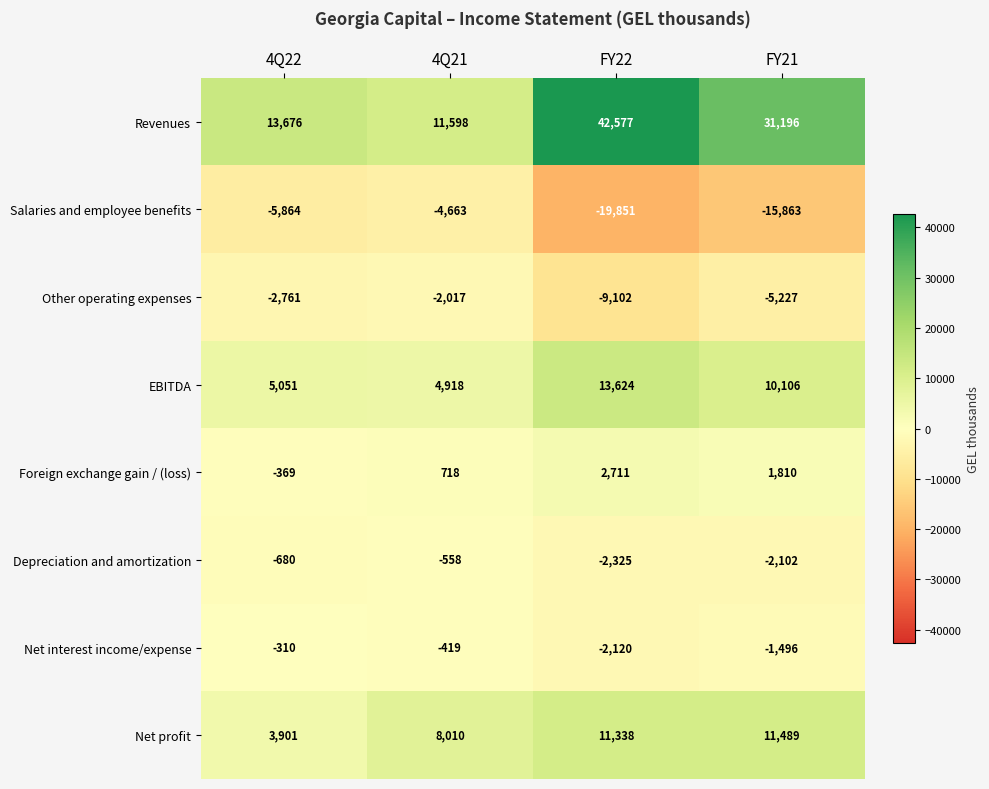

The value of Revenues at 4Q21 is 11598. True or false?

True